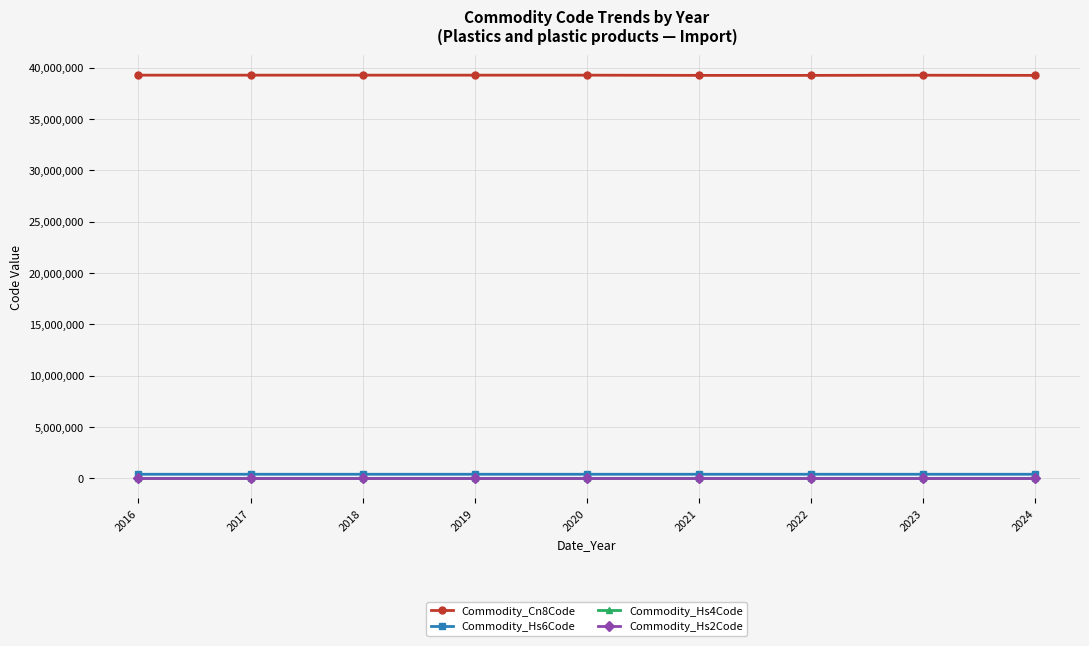

What is the greatest value displayed?

39269097